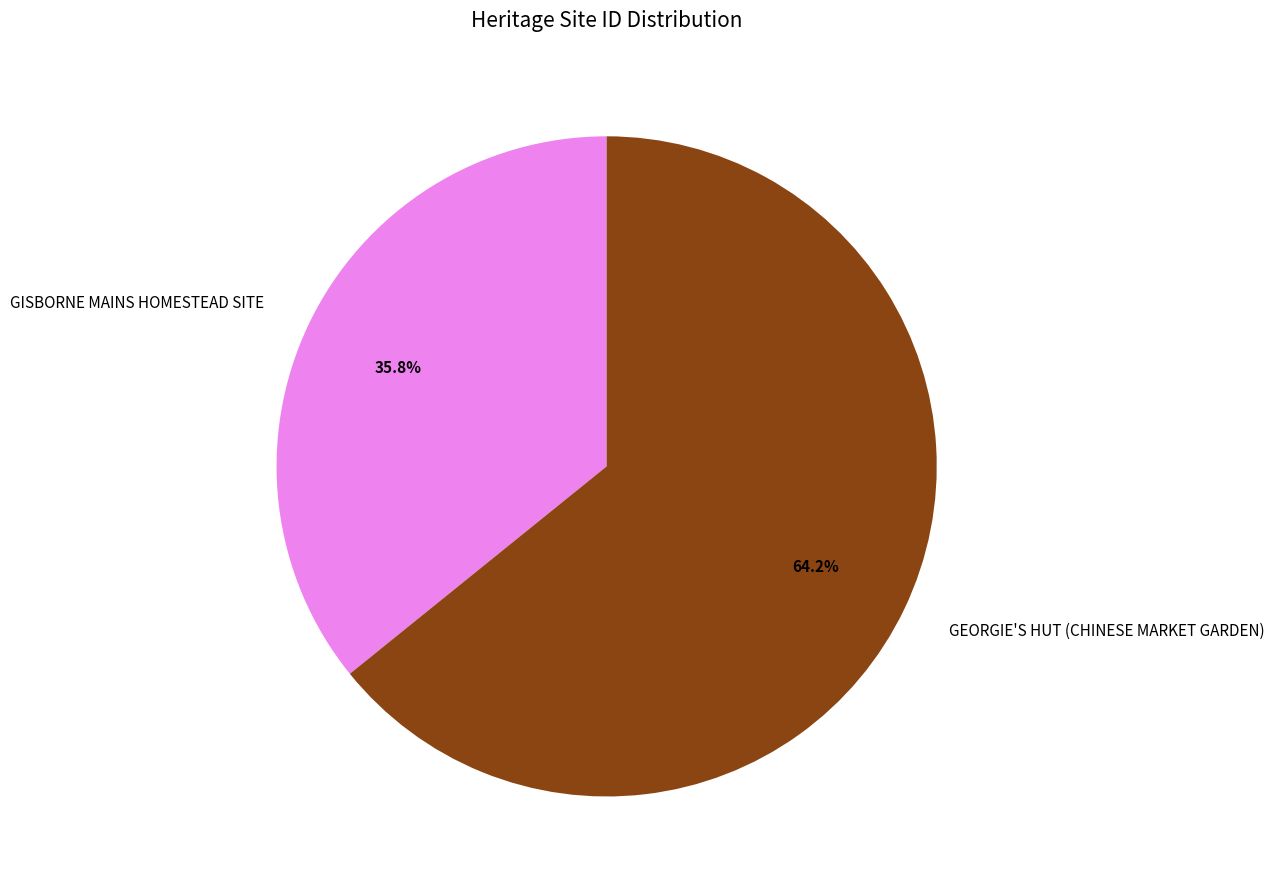

To the nearest percent, what is the difference between the largest and smallest slice percentages?

28%